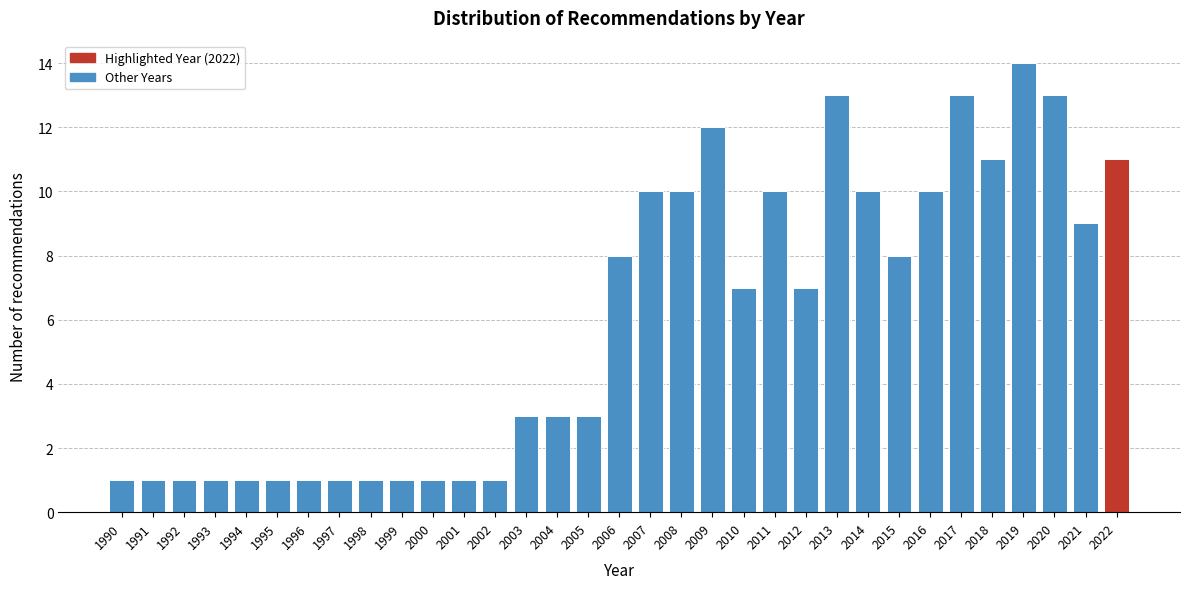

What is the sum of the values at 2014 and 1994?

11